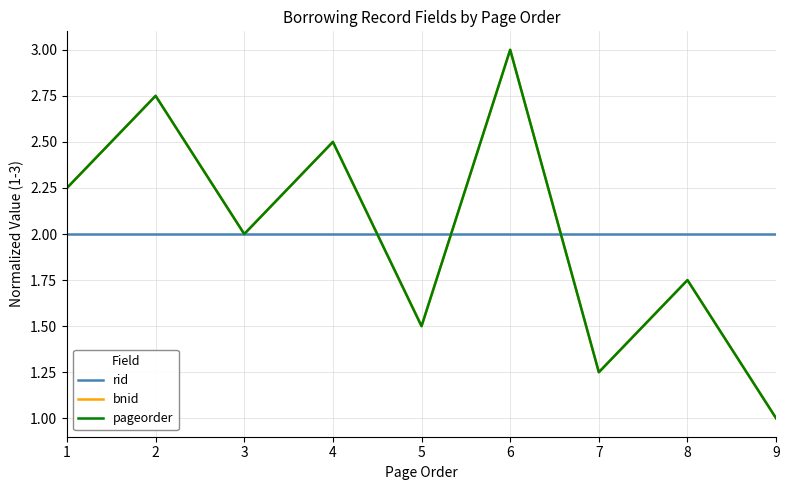

Does the chart display data point markers on the line(s)?

No